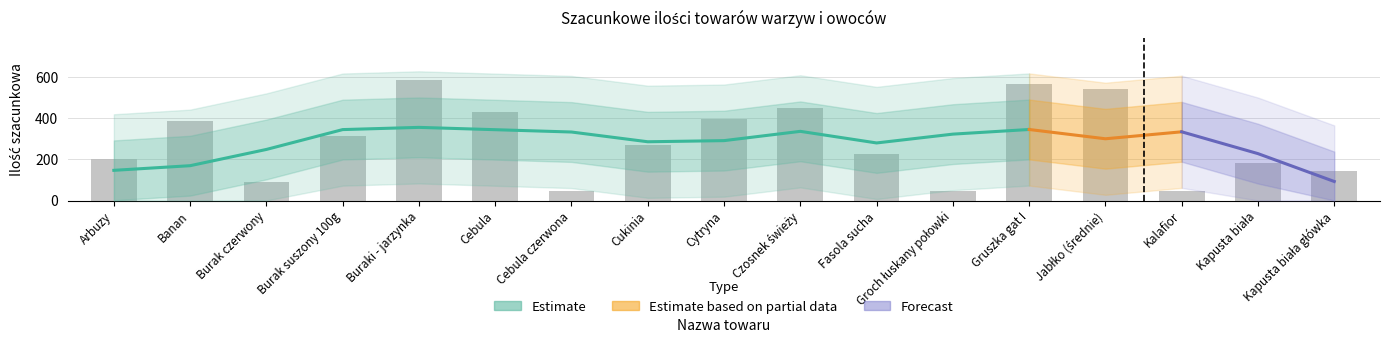

Which has a higher value, Cebula or Cebula czerwona?

Cebula